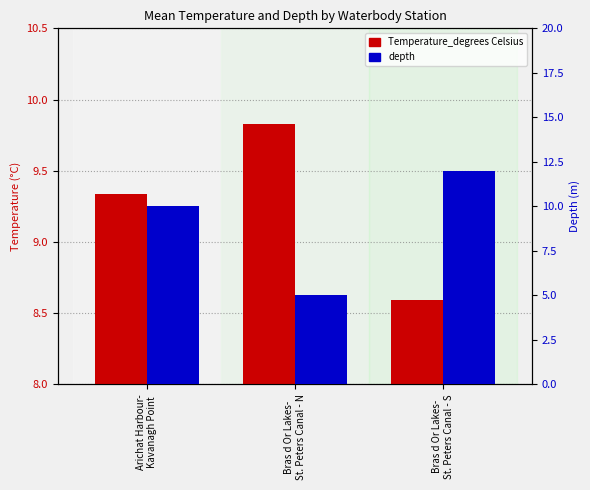

At which label is depth closest to 8?

Arichat Harbour-
Kavanagh Point